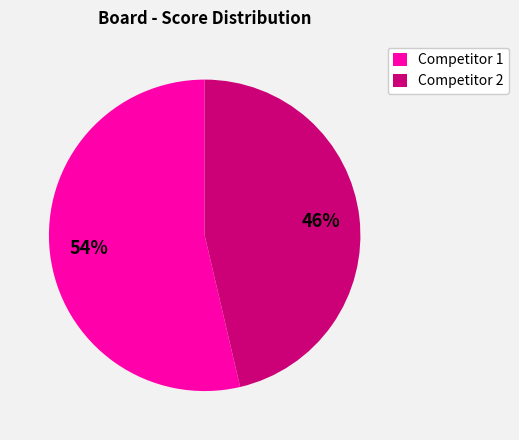

Is Competitor 1 the majority of the pie?

Yes